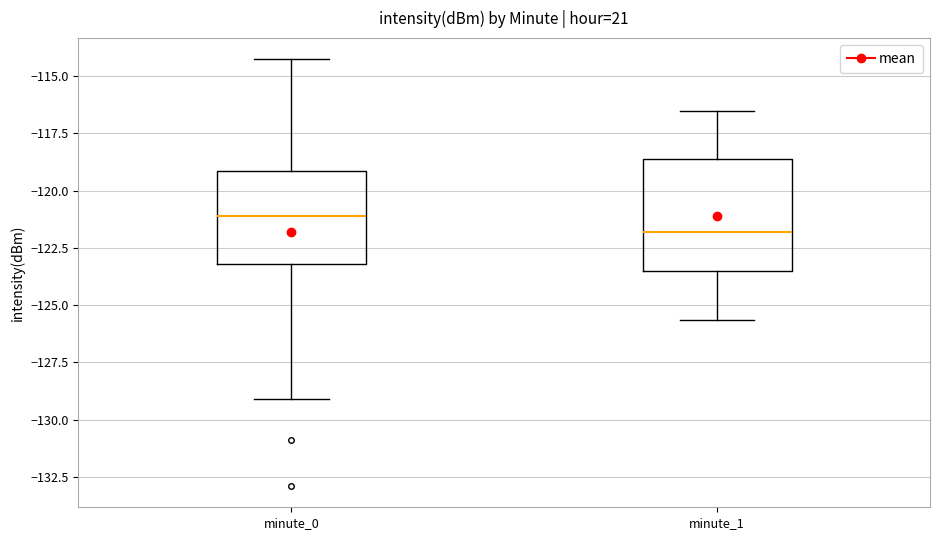

Reading left to right, read every box against the y-axis: the position of its median line, the range the box covers, and the ends of its whiskers. The values are not printed on the chart, so give them approximately, as read against the axis.

minute_0: median -121.0, box -123.0 to -119.0, whiskers -129.0 to -114.5
minute_1: median -122.0, box -123.5 to -118.5, whiskers -125.5 to -116.5